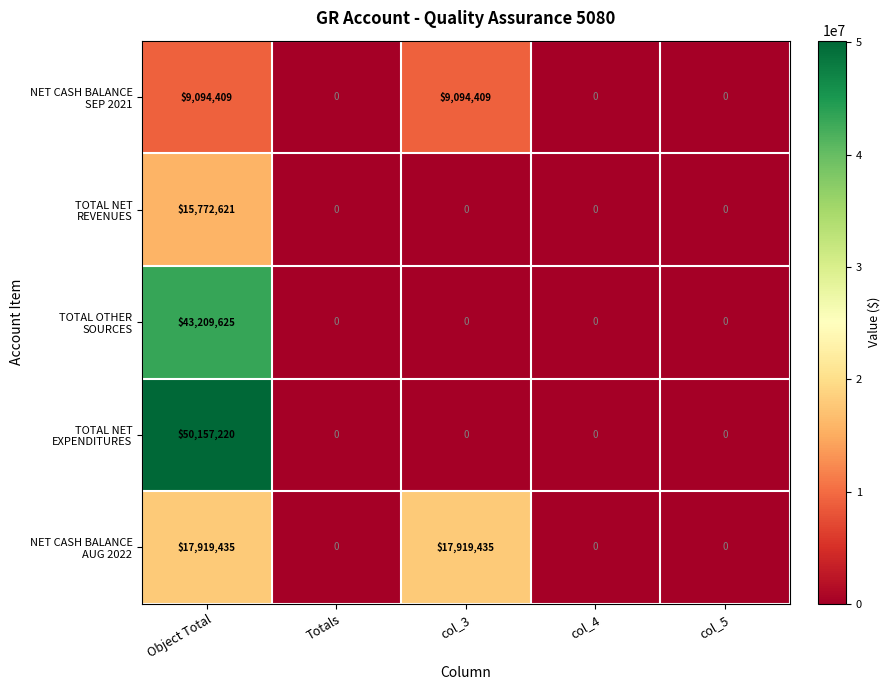

At which category is the sum across all series the highest?

Object Total